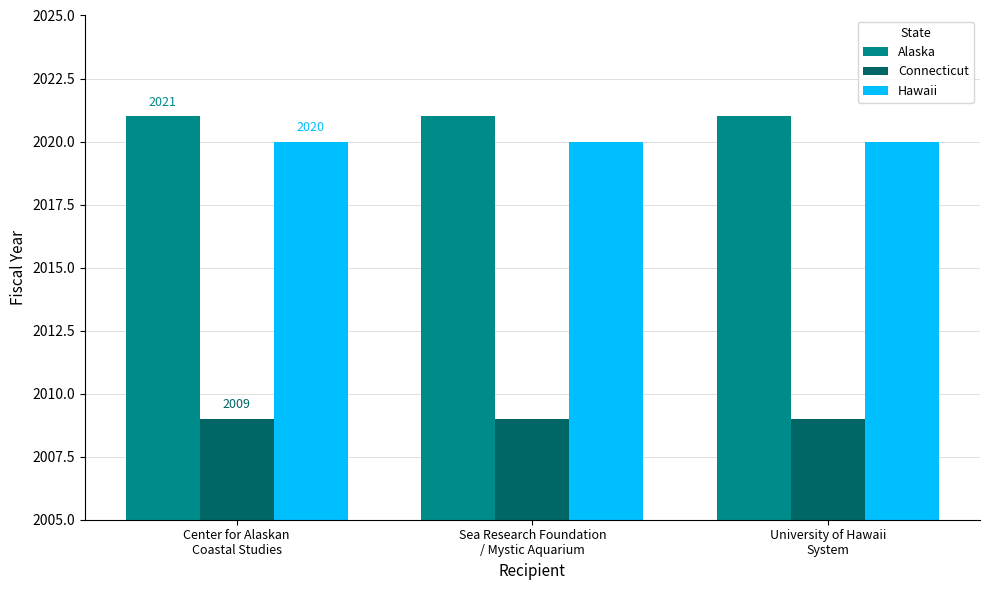

What is the minimum value shown in the chart?

2009